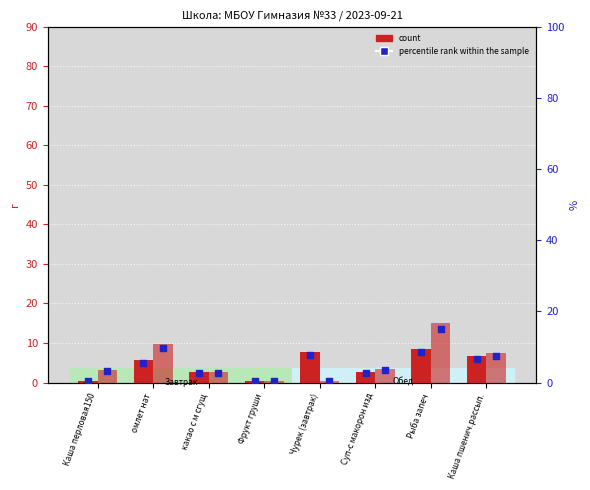

At how many categories does at least one series exceed 6?

4